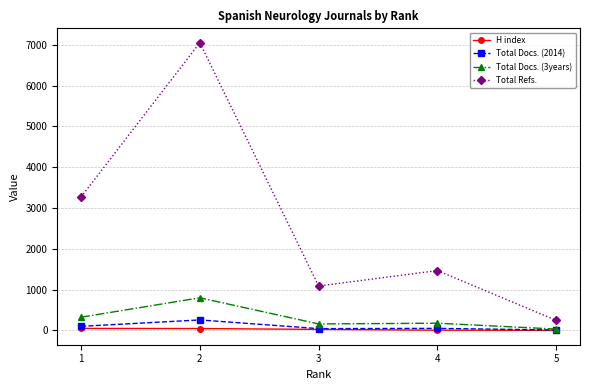

Rank the series by their maximum value, from lowest to highest.

H index, Total Docs. (2014), Total Docs. (3years), Total Refs.